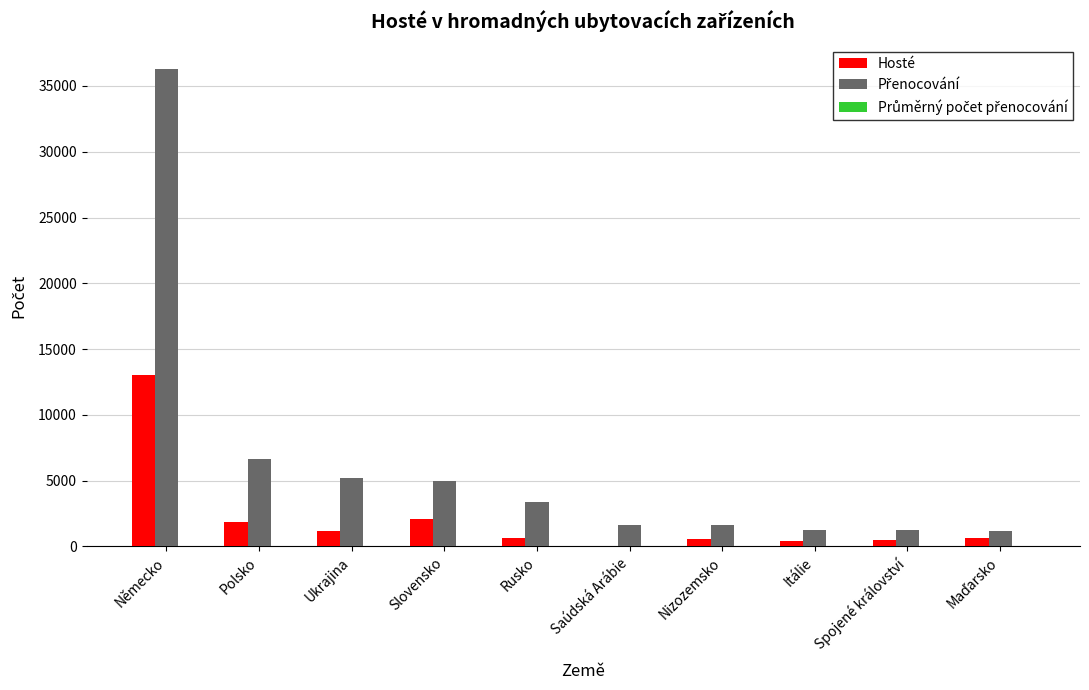

Which category has the highest value in the Hosté series?

Německo